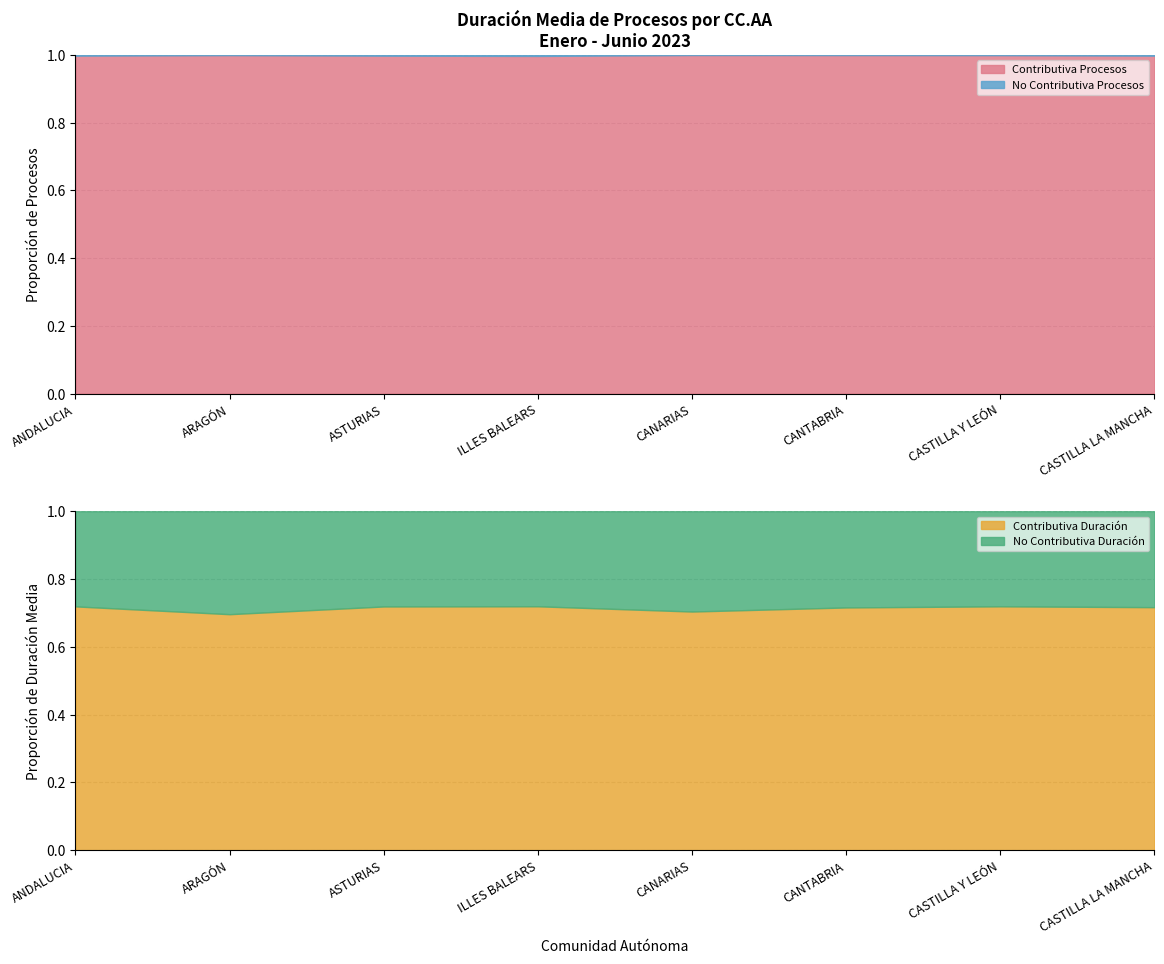

What is the label of the 1st point from the left?

ANDALUCIA